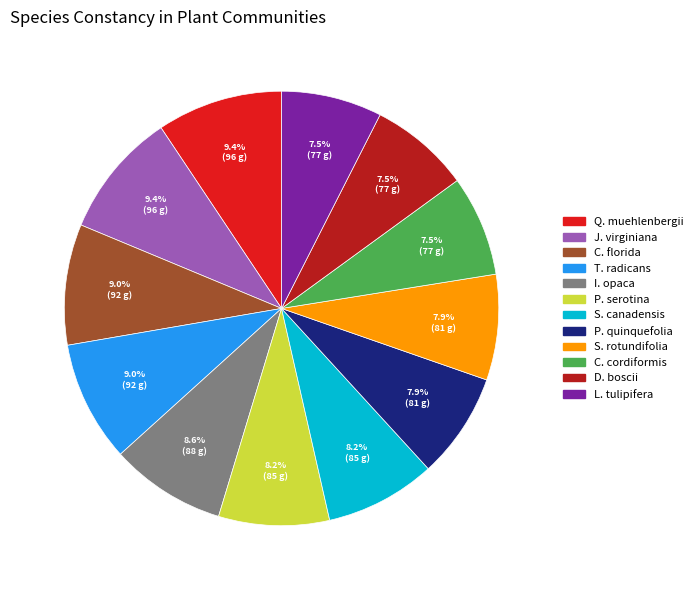

Does any single category account for the majority?

No